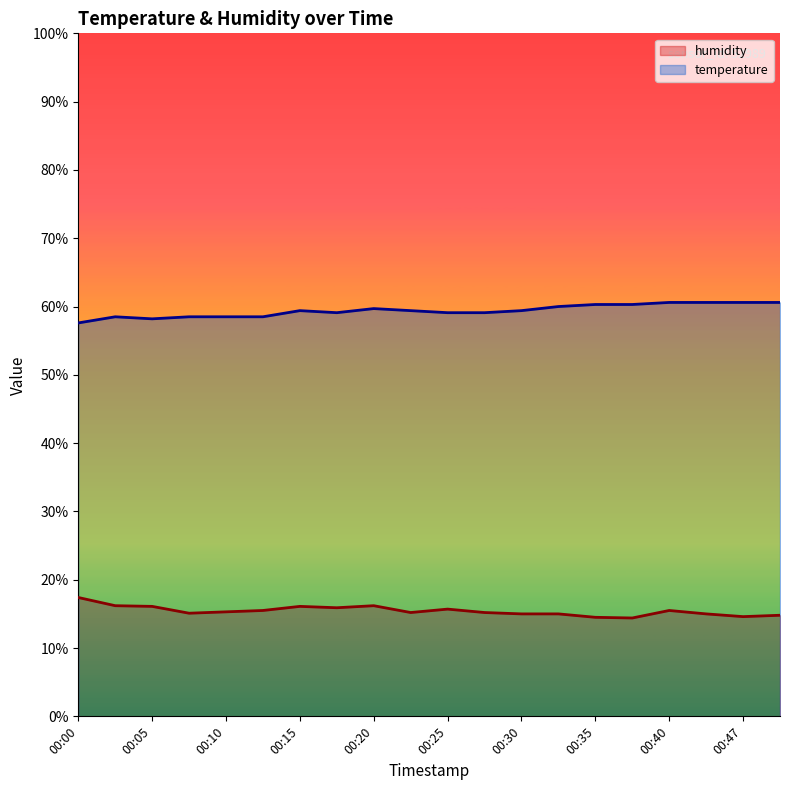

True or false: temperature and humidity intersect in this chart.

False